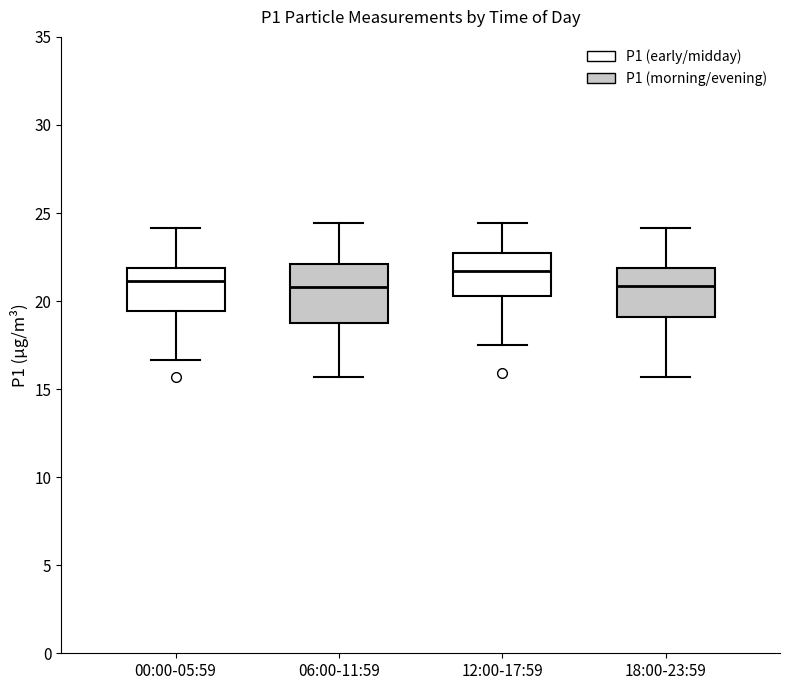

Reading left to right, read every box against the y-axis: the position of its median line, the range the box covers, and the ends of its whiskers. The values are not printed on the chart, so give them approximately, as read against the axis.

00:00-05:59: median 21.0, box 19.5 to 22.0, whiskers 16.5 to 24.0
06:00-11:59: median 21.0, box 19.0 to 22.0, whiskers 15.5 to 24.5
12:00-17:59: median 21.5, box 20.5 to 22.5, whiskers 17.5 to 24.5
18:00-23:59: median 21.0, box 19.0 to 22.0, whiskers 15.5 to 24.0